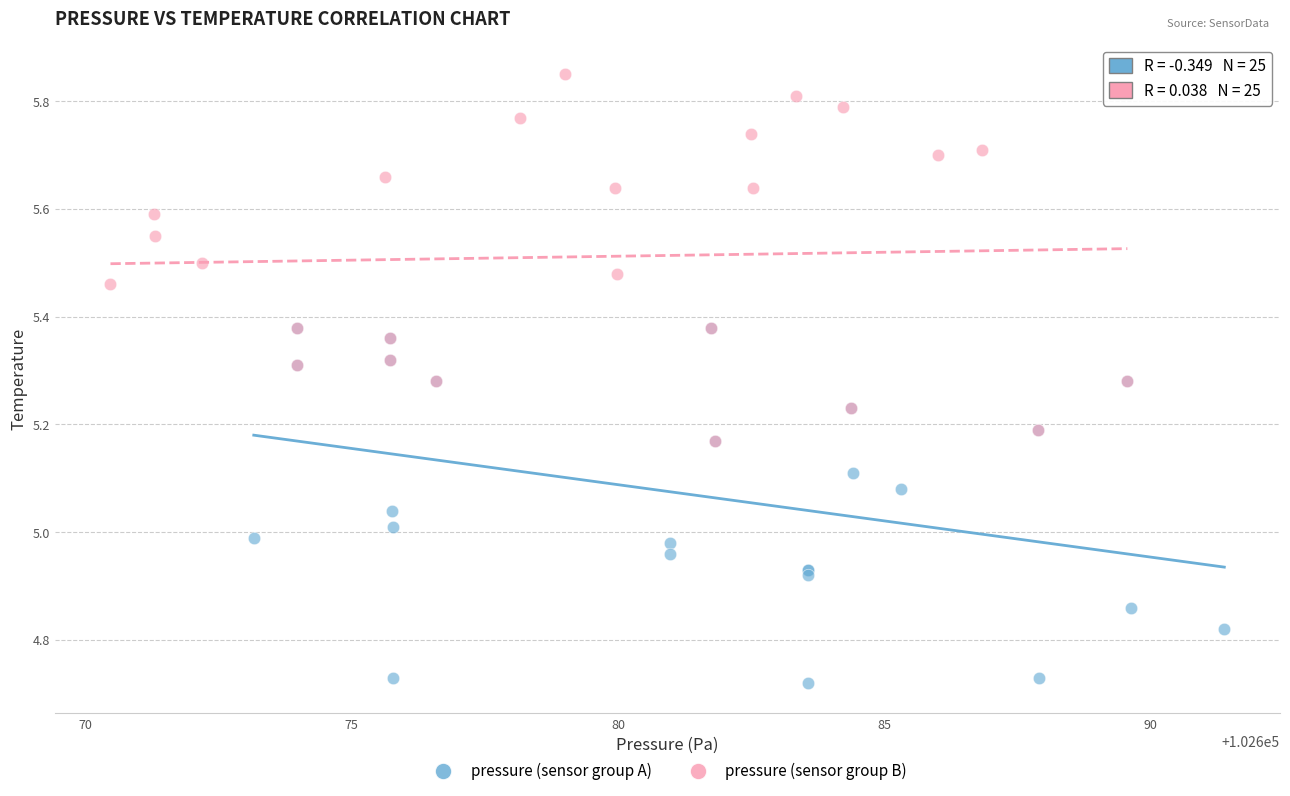

Which series reaches the maximum Y coordinate?

pressure (sensor group B)